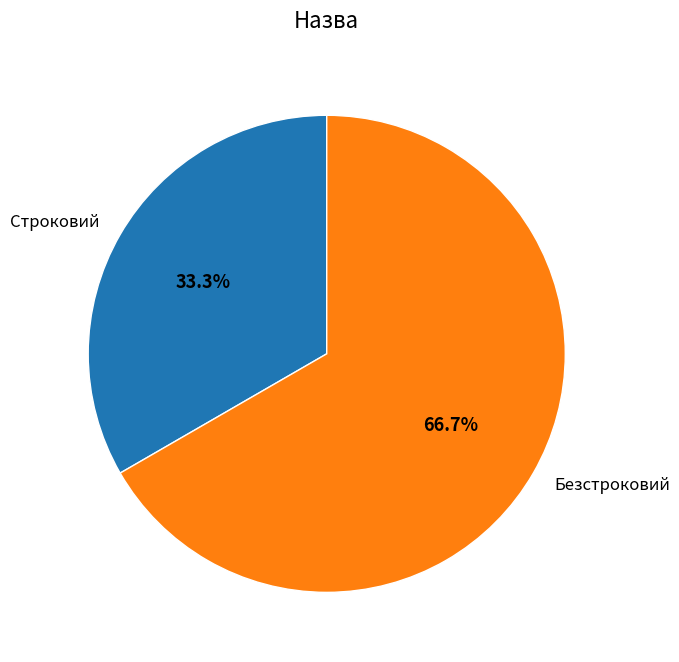

To the nearest percent, what percentage of the pie is Безстроковий?

67%